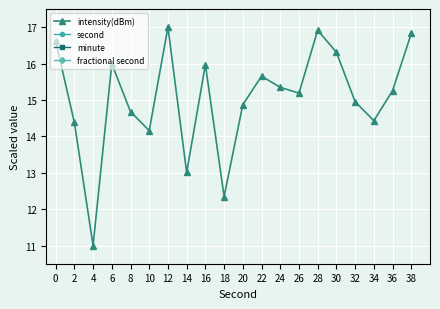

Reading left to right, transcribe all the data shown in this chart.

intensity(dBm): 0=16.6	2=14.4	4=11.0	6=16.0	8=14.7	10=14.2	12=17.0	14=13.0	16=16.0	18=12.3	20=14.9	22=15.7	24=15.3	26=15.2	28=16.9	30=16.3	32=15.0	34=14.4	36=15.3	38=16.8
second: 0=43.9	2=44.3	4=44.8	6=45.2	8=45.7	10=46.1	12=46.5	14=47.0	16=47.4	18=47.9	20=48.3	22=48.7	24=49.2	26=49.6	28=50.0	30=50.5	32=50.9	34=51.4	36=51.8	38=52.2
minute: 0=24.0	2=24.0	4=24.0	6=24.0	8=24.0	10=24.0	12=24.0	14=24.0	16=24.0	18=24.0	20=24.0	22=24.0	24=24.0	26=24.0	28=24.0	30=24.0	32=24.0	34=24.0	36=24.0	38=24.0
fractional second: 0=20.7	2=20.7	4=20.7	6=20.7	8=20.7	10=20.7	12=20.7	14=20.7	16=20.7	18=20.7	20=20.7	22=20.7	24=20.7	26=20.7	28=20.7	30=20.7	32=20.7	34=20.7	36=20.7	38=20.7